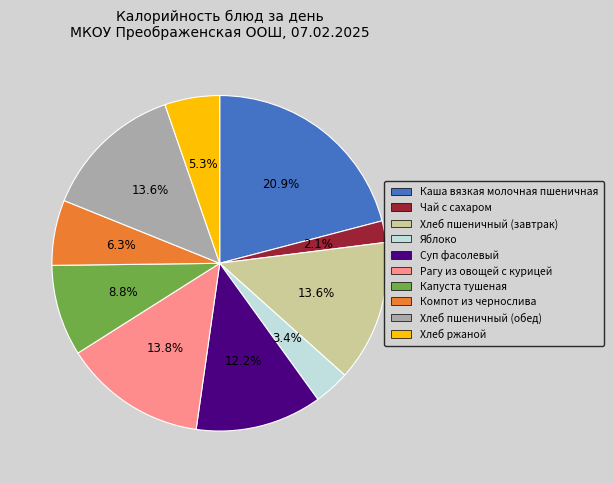

Is it true that Хлеб ржаной is 20% of the pie?

False